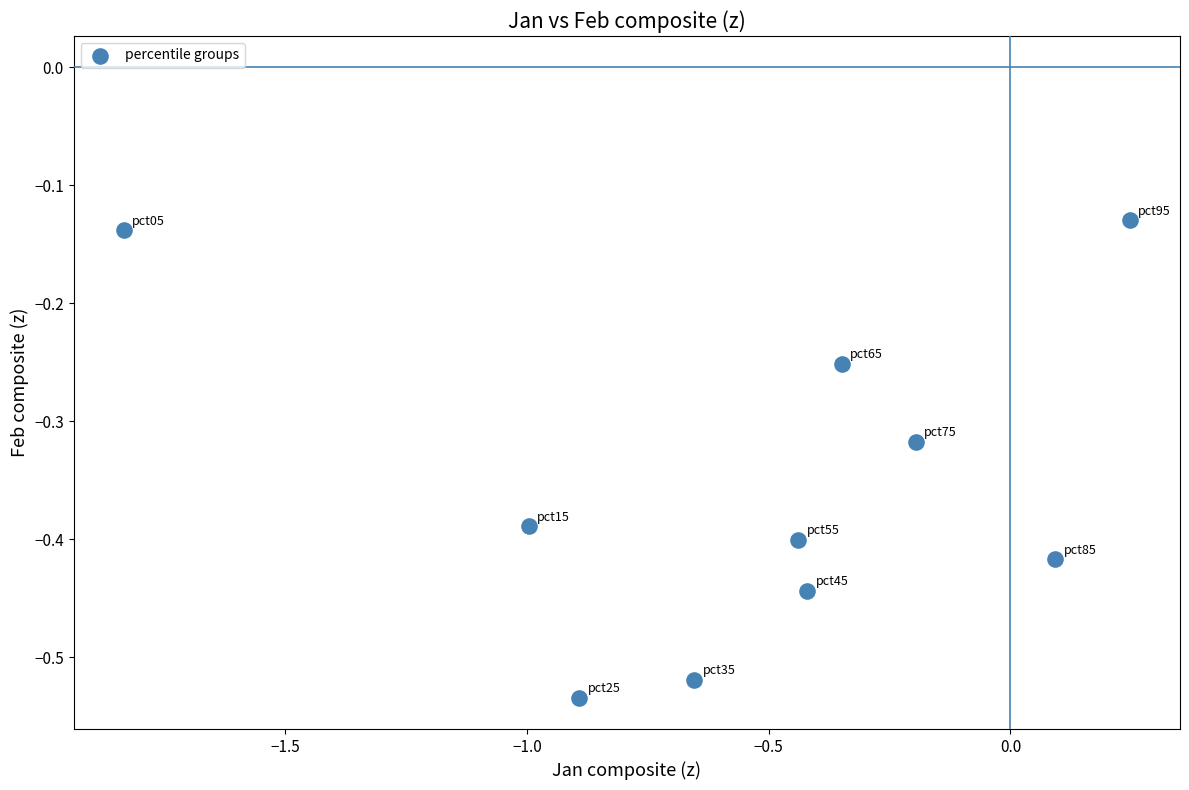

What is the range of X values (max minus min)?

2.1